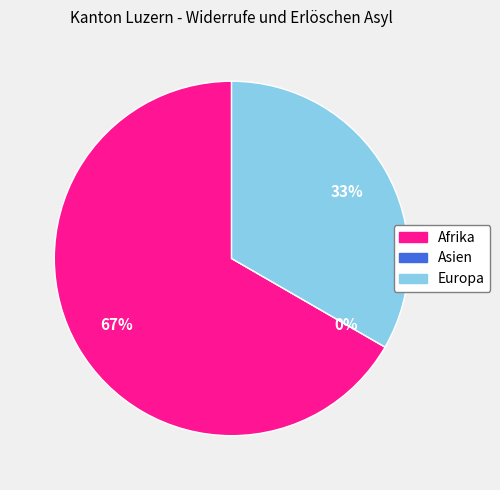

To the nearest percent, what is the difference between the largest and smallest slice percentages?

67%